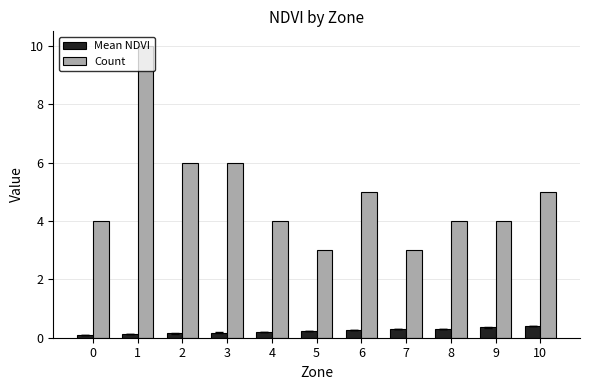

True or false: Count has a value of 5.0 at 6.

True